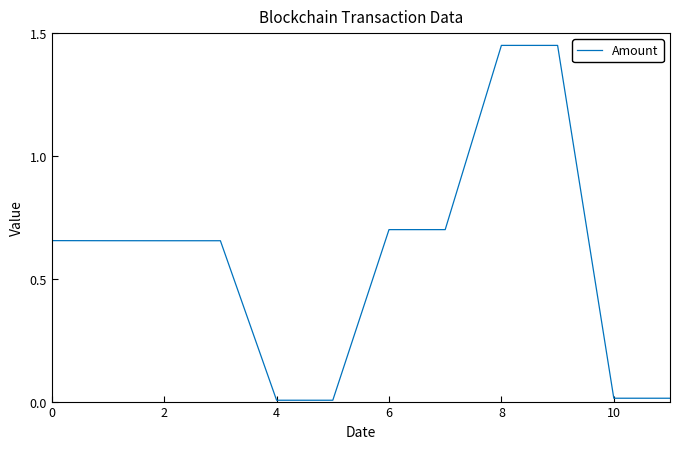

How many series are shown in this chart?

1